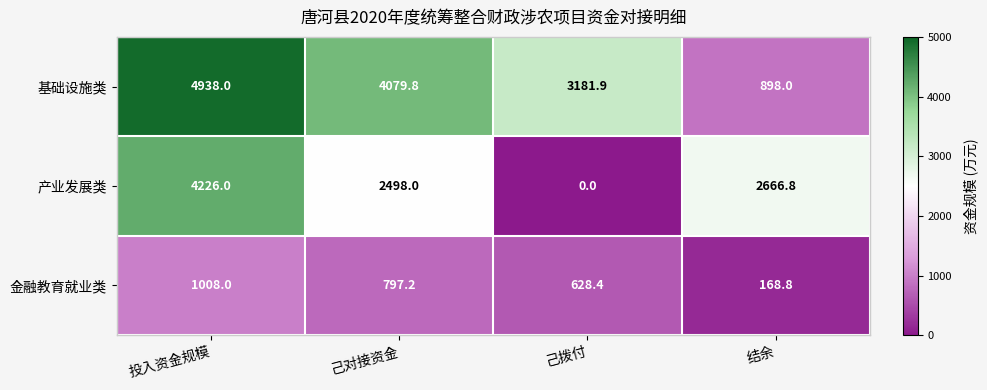

Between 投入资金规模 and 己拨付, which series saw the biggest shift?

产业发展类